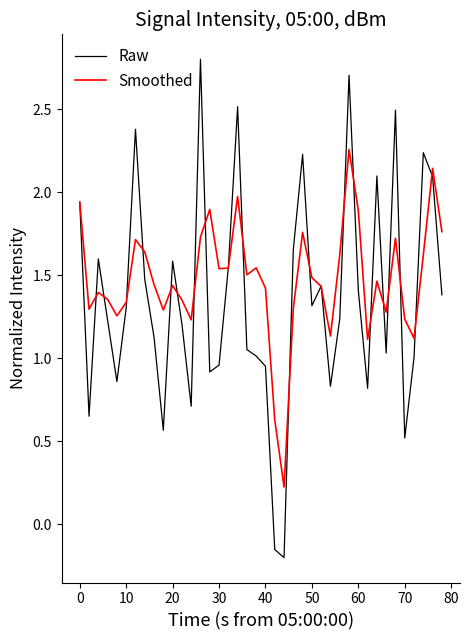

True or false: Raw and Smoothed cross at least once.

True